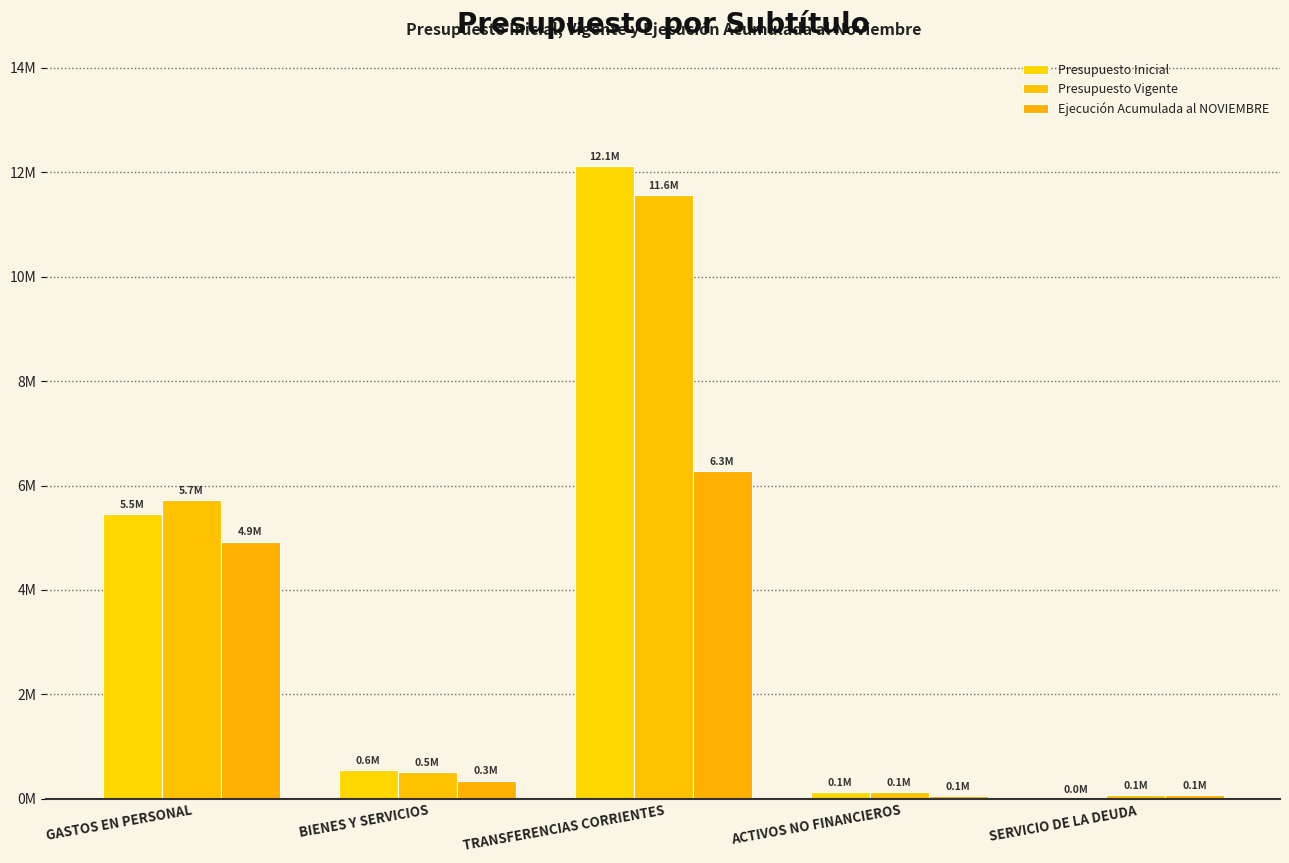

Are the bars horizontal?

No